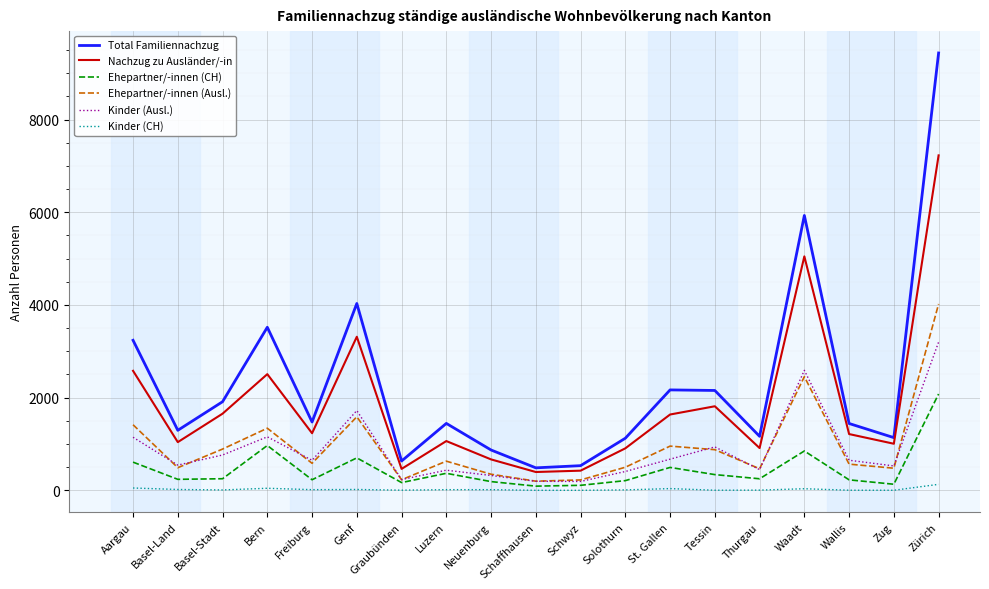

Count the number of categories in the chart.

19